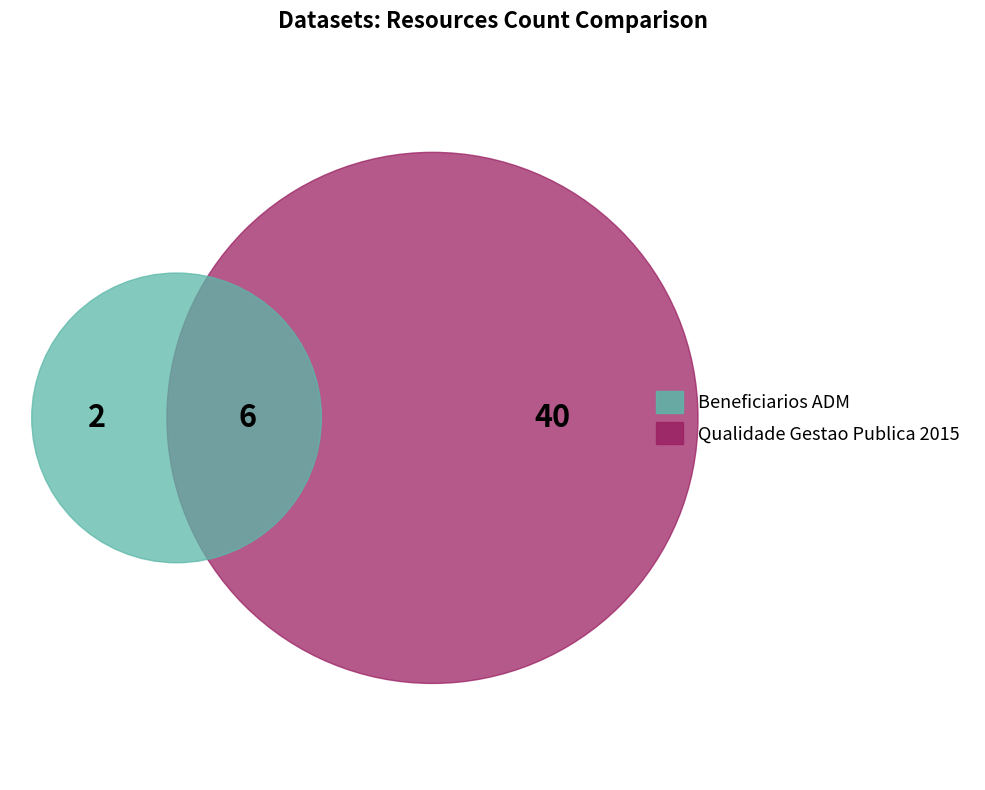

Does Beneficiarios ADM account for over 50% of the chart?

No